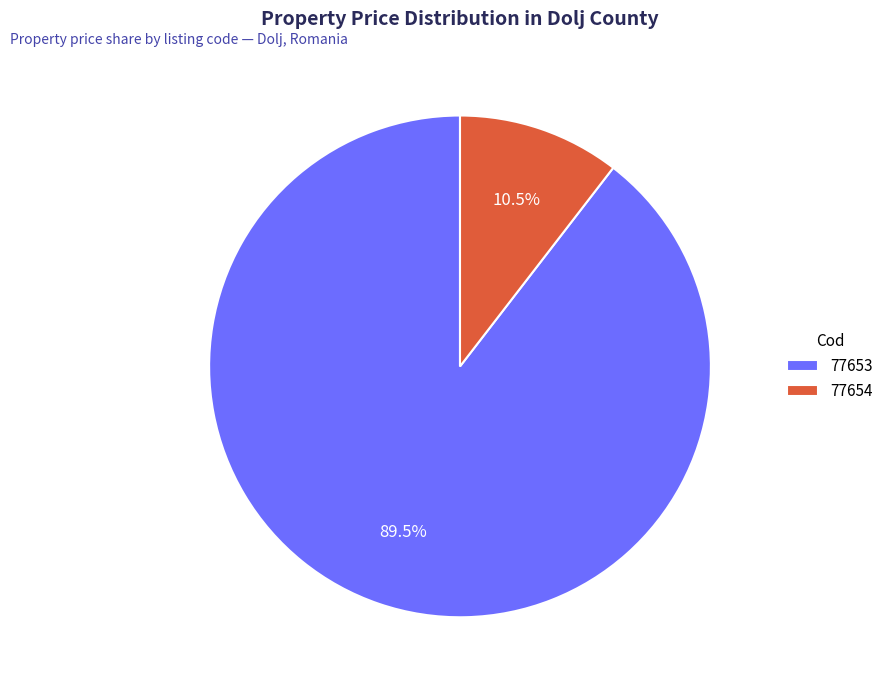

What percentage is NOT represented by 77653?

10.5%